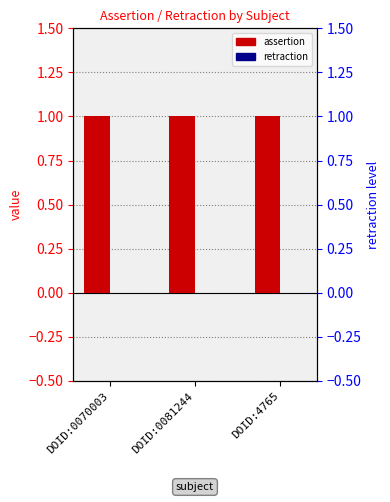

Does the chart contain stacked bars?

No